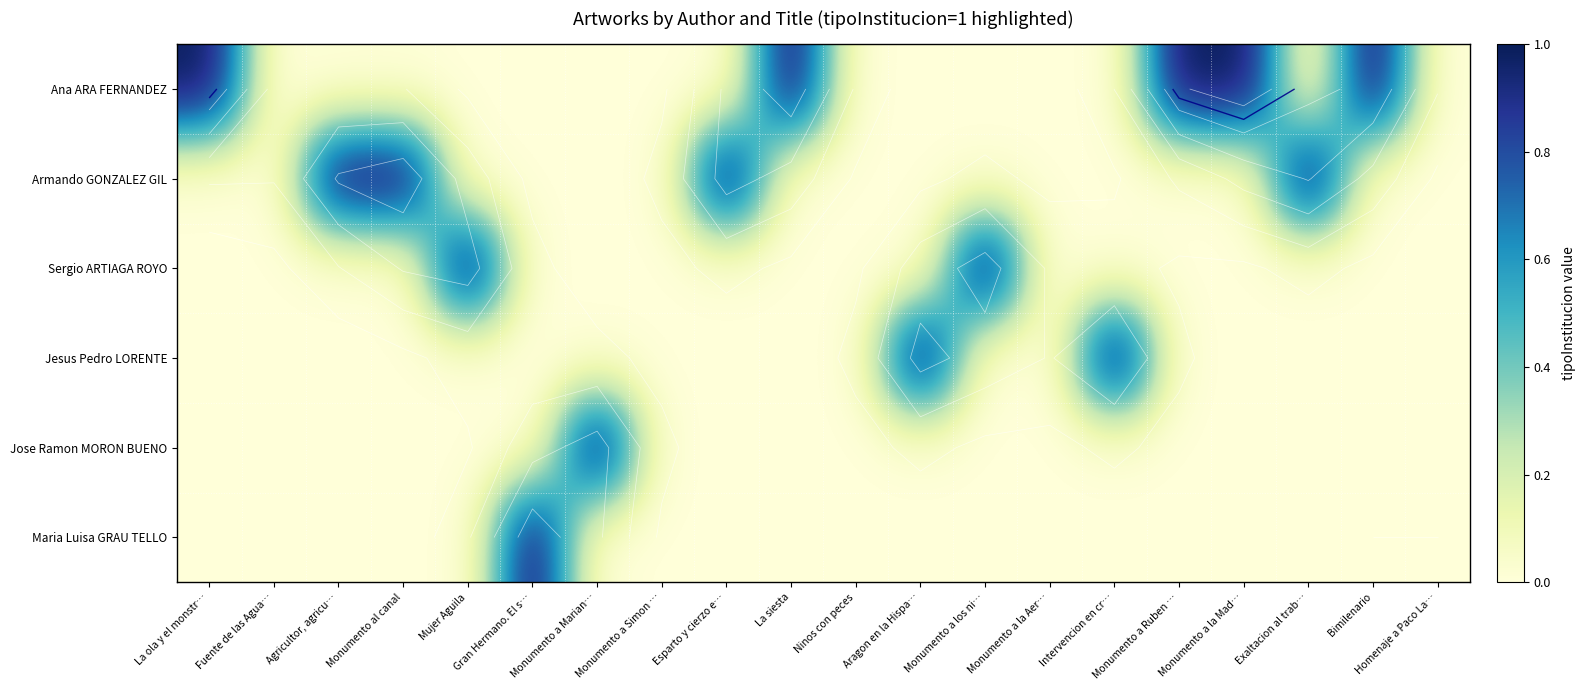

Where is Jose Ramon MORON BUENO nearest to the value 0?

La ola y el monstr…